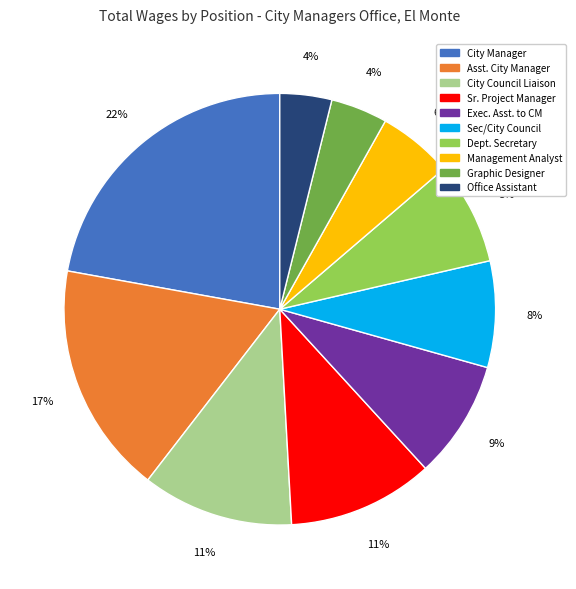

What percentage is the City Manager slice, to the nearest percent?

22%